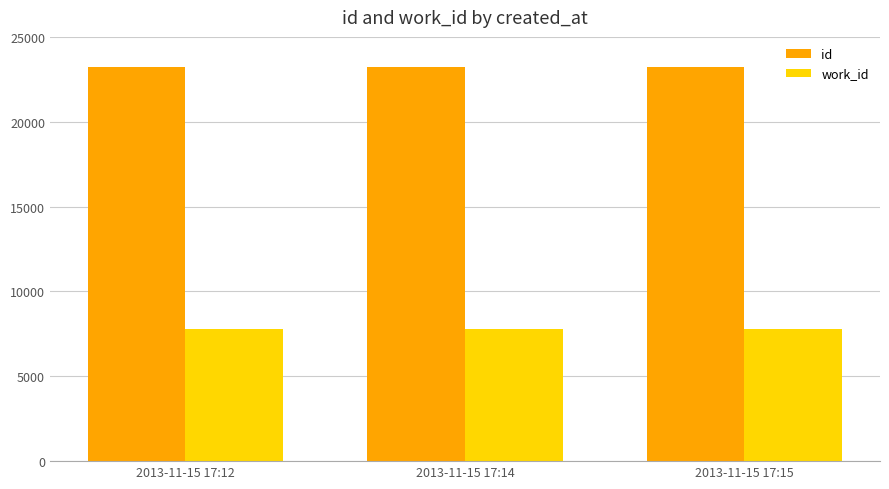

How many bars are there in total?

6